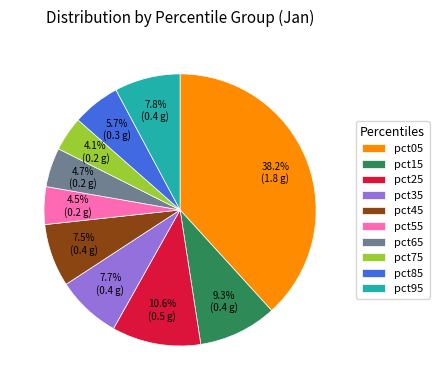

Which category has the biggest portion of the pie?

pct05